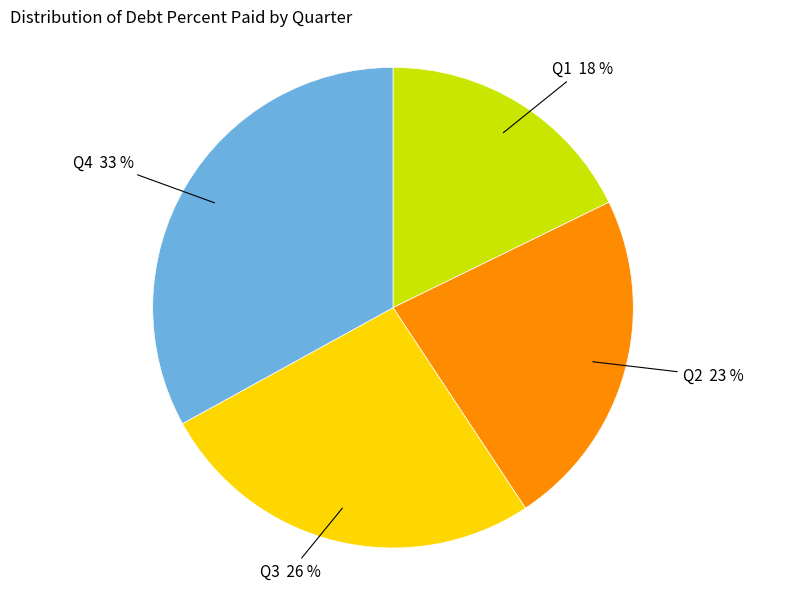

To the nearest percent, what is the difference between the largest and smallest slice percentages?

15%